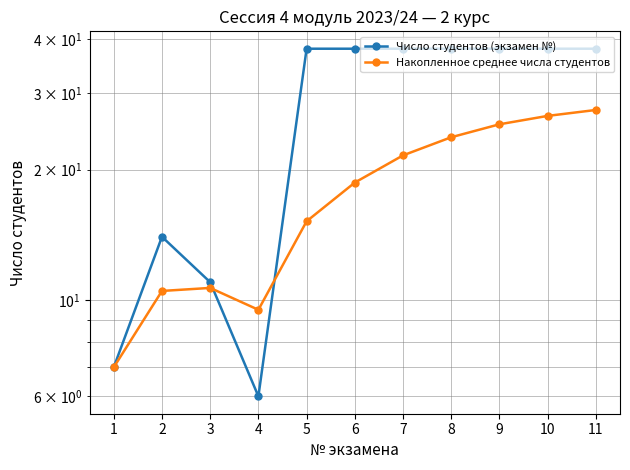

At which category does Число студентов (экзамен №) reach its first local peak?

2